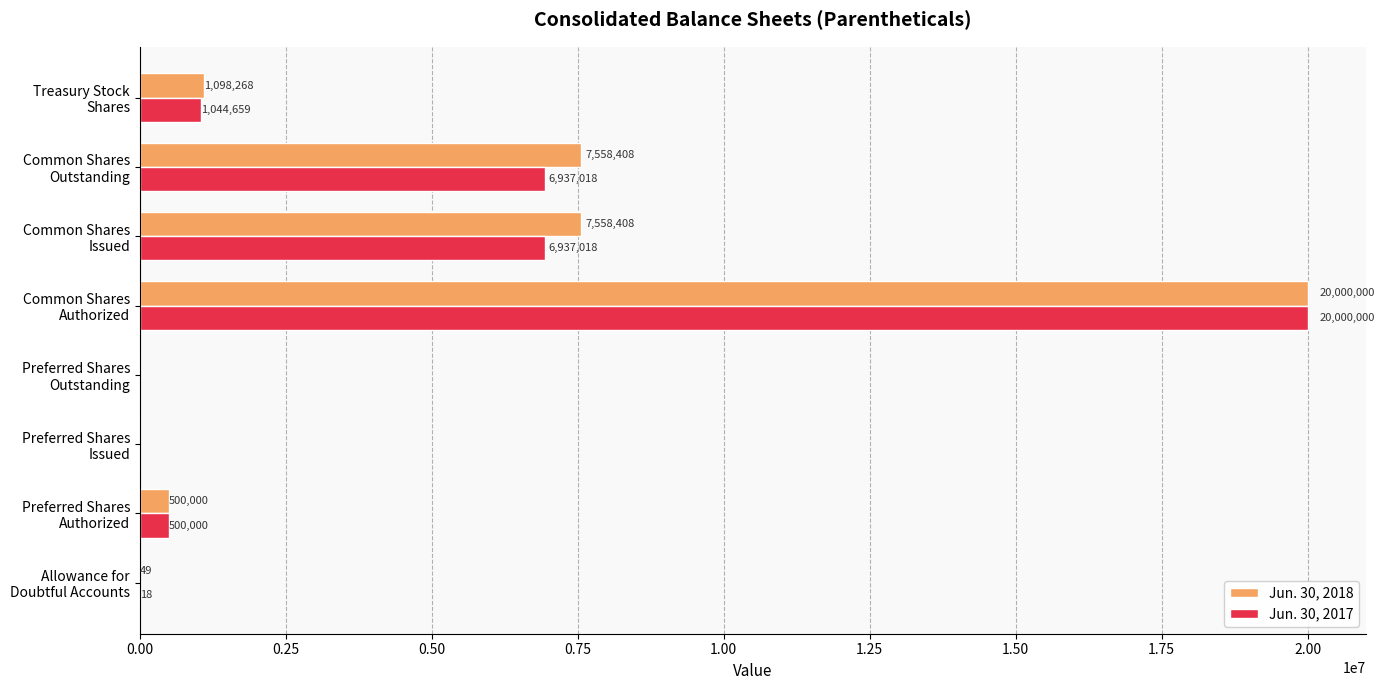

What is the maximum value for Jun. 30, 2017?

20000000